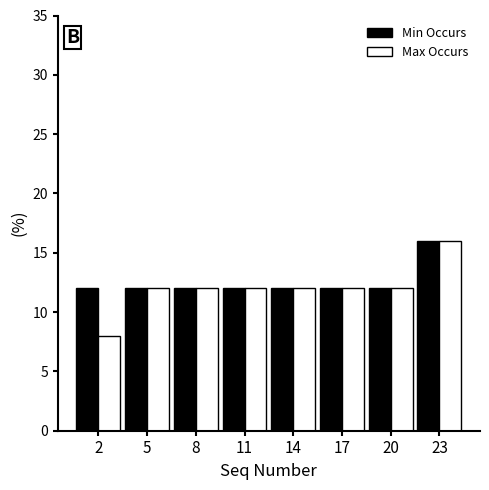

Reading left to right, transcribe all the data shown in this chart.

Min Occurs: 12	12	12	12	12	12	12	16
Max Occurs: 8	12	12	12	12	12	12	16